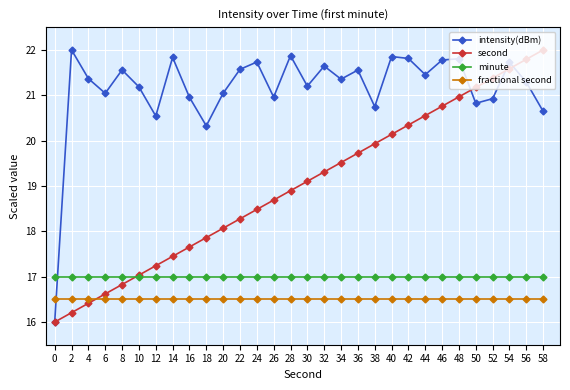

What is the difference between the second values at 12 and 30?

1.9